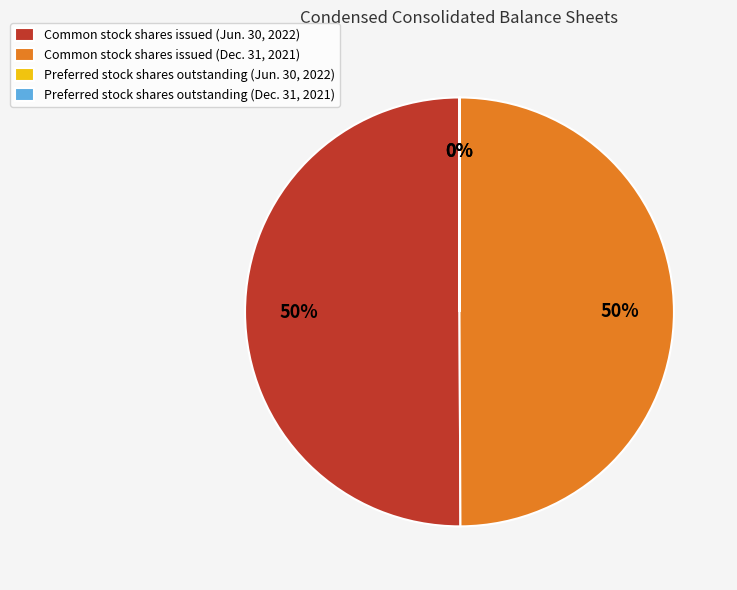

To the nearest percent, what is the average slice percentage?

25%